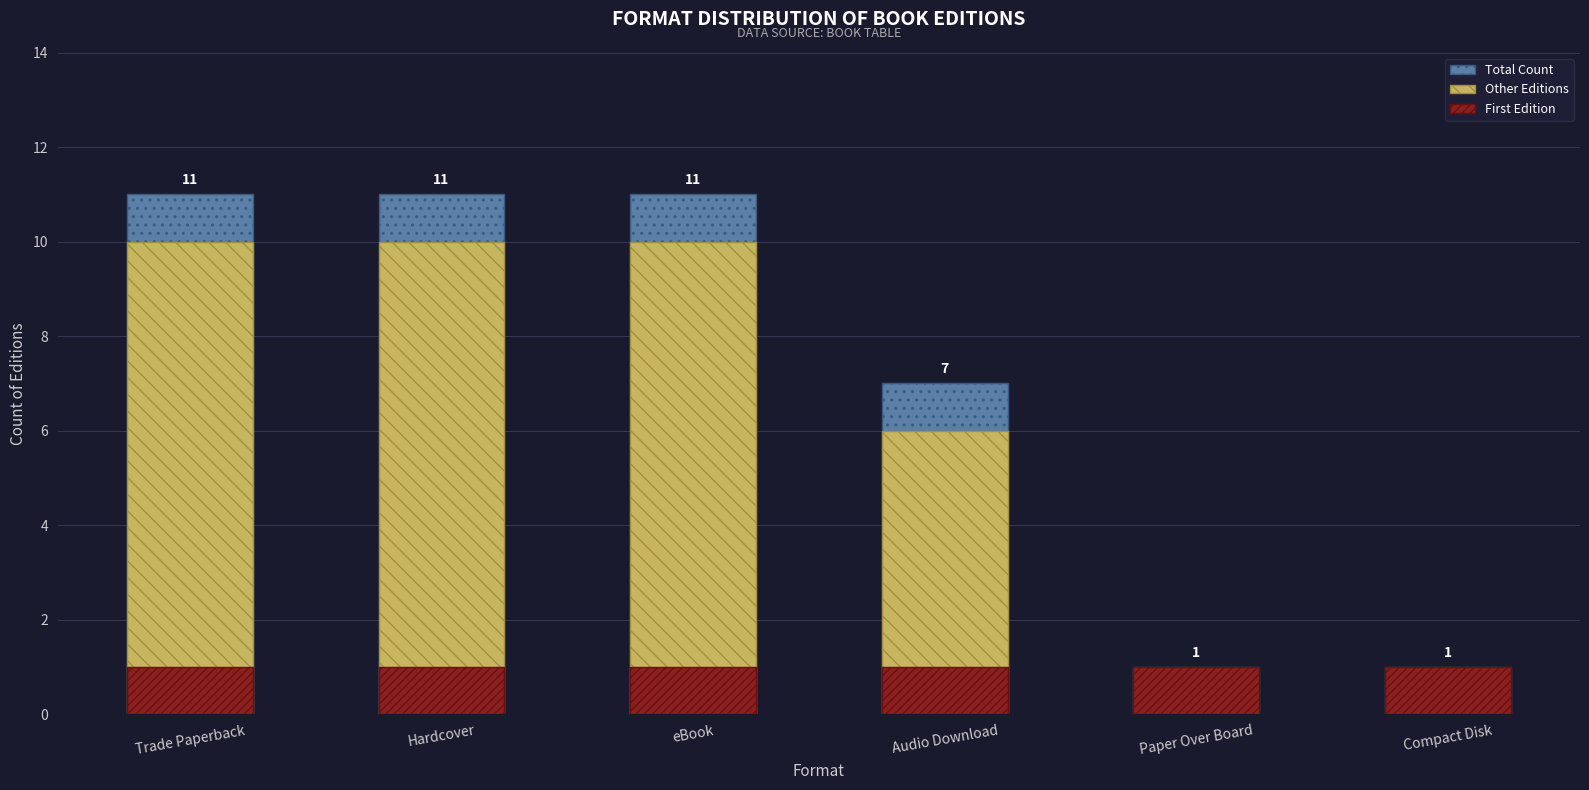

How many distinct data groups are displayed?

3